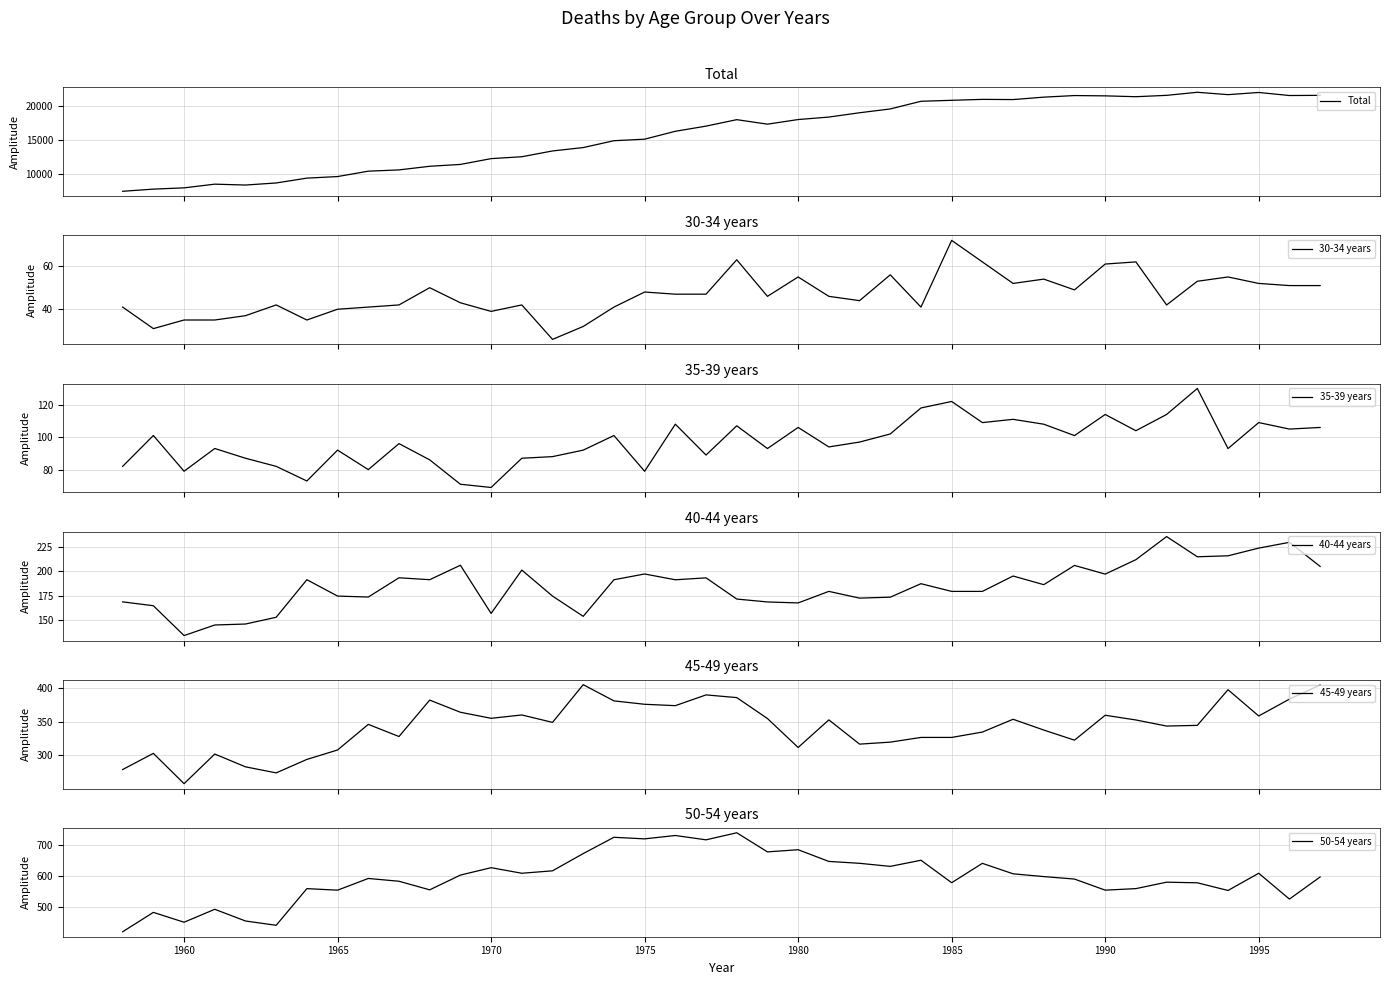

Reading left to right, extract all data points from this chart.

Total: 7514.4	7829.6	8014.2	8551.1	8423.0	8724.6	9429.5	9657.9	10441.8	10626.5	11154.4	11423.9	12267.1	12542.9	13384.8	13878.1	14874.8	15097.5	16245.5	16998.4	17939.4	17282.8	17956.3	18317.1	18943.5	19499.1	20613.6	20756.9	20891.5	20862.6	21216.7	21447.2	21402.4	21279.6	21477.6	21923.6	21579.7	21896.6	21453.2	21477.1
30-34 years: 41.0	31.0	35.0	35.0	37.0	42.0	35.0	40.0	41.0	42.0	50.0	43.0	39.0	42.0	26.0	32.0	41.0	48.0	47.0	47.0	63.0	46.0	55.0	46.0	44.0	56.0	41.0	72.0	62.0	52.0	54.0	49.0	61.0	62.0	42.0	53.0	55.0	52.0	51.0	51.0
35-39 years: 82.1	101.1	79.1	93.1	87.1	82.1	73.1	92.1	80.1	96.1	86.1	71.1	69.1	87.1	88.1	92.1	101.1	79.1	108.1	89.1	107.1	93.1	106.1	94.1	97.1	102.1	118.1	122.1	109.1	111.1	108.1	101.1	114.1	104.1	114.1	130.1	93.1	109.1	105.1	106.1
40-44 years: 168.4	164.4	133.3	144.3	145.3	152.4	191.4	174.4	173.4	193.4	191.5	206.5	156.4	201.5	174.4	153.3	191.4	197.4	191.4	193.4	171.3	168.3	167.3	179.3	172.3	173.3	187.3	179.3	179.3	195.3	186.3	206.3	197.3	212.3	236.3	215.3	216.3	224.3	230.3	205.3
45-49 years: 279.0	303.1	257.9	302.1	283.0	274.0	294.1	308.1	346.3	328.2	382.4	364.3	355.3	360.3	349.2	405.4	381.3	376.2	374.2	390.2	386.2	355.0	311.9	353.0	316.8	319.8	326.8	326.8	334.8	353.9	337.8	322.7	359.8	352.8	343.8	344.8	397.9	358.8	383.8	404.9
50-54 years: 418.2	481.5	449.4	491.6	453.4	439.4	559.1	554.0	592.2	583.2	555.1	603.3	627.4	609.2	617.2	673.5	726.6	721.5	732.5	718.4	741.4	679.0	686.0	647.8	641.7	631.7	651.7	578.4	641.6	607.4	598.4	590.3	554.1	559.1	580.1	578.1	553.0	609.2	524.9	597.1